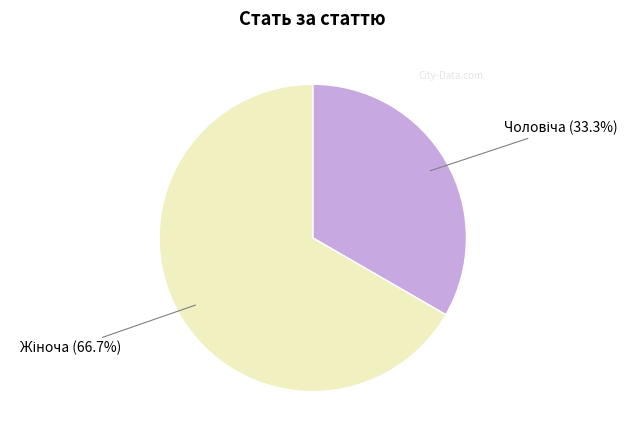

Is there a majority slice in this chart?

Yes